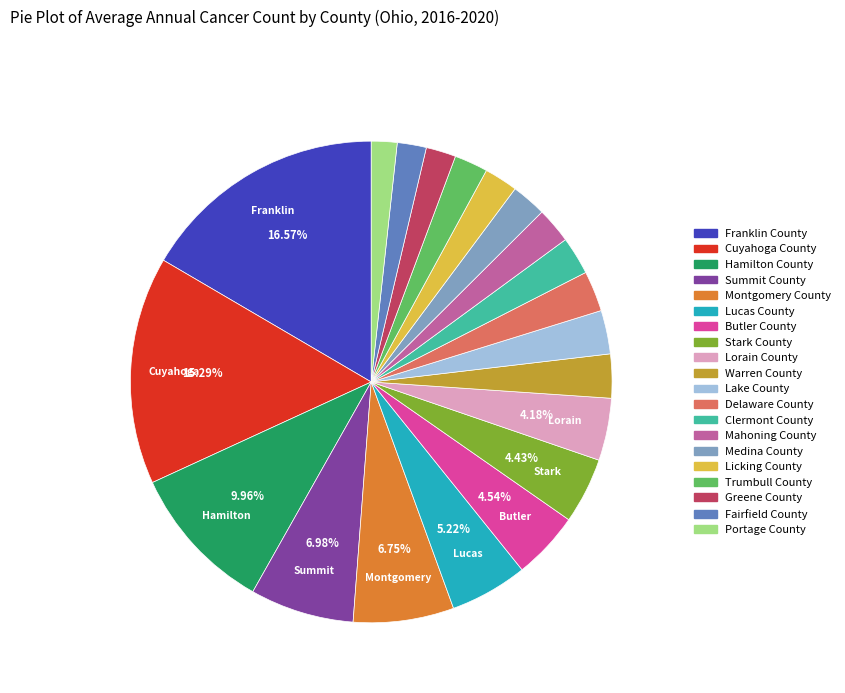

To the nearest percent, what portion does Summit County represent?

7%